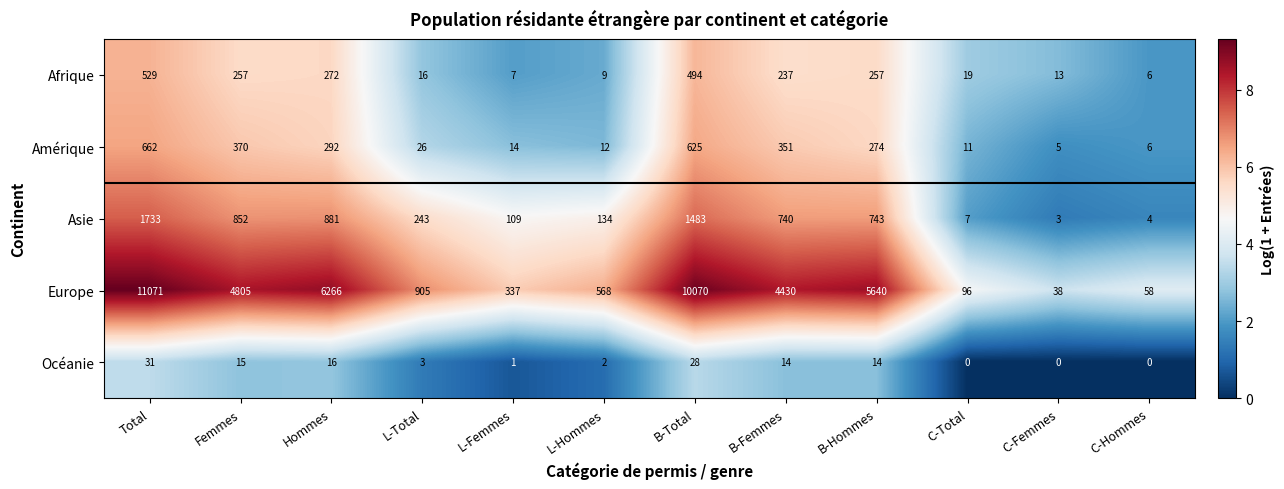

The value of Afrique at B-Total is 494. True or false?

True